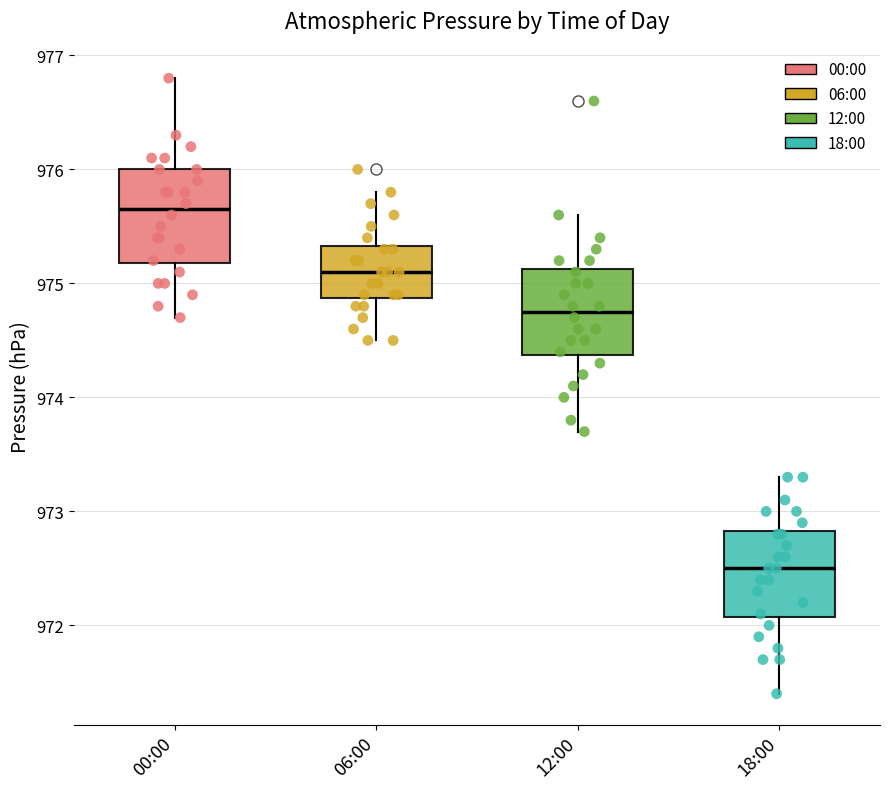

Where is the lower edge of the box for 06:00 on the y-axis? The values are not printed on the chart, so give them approximately, as read against the axis.

974.9